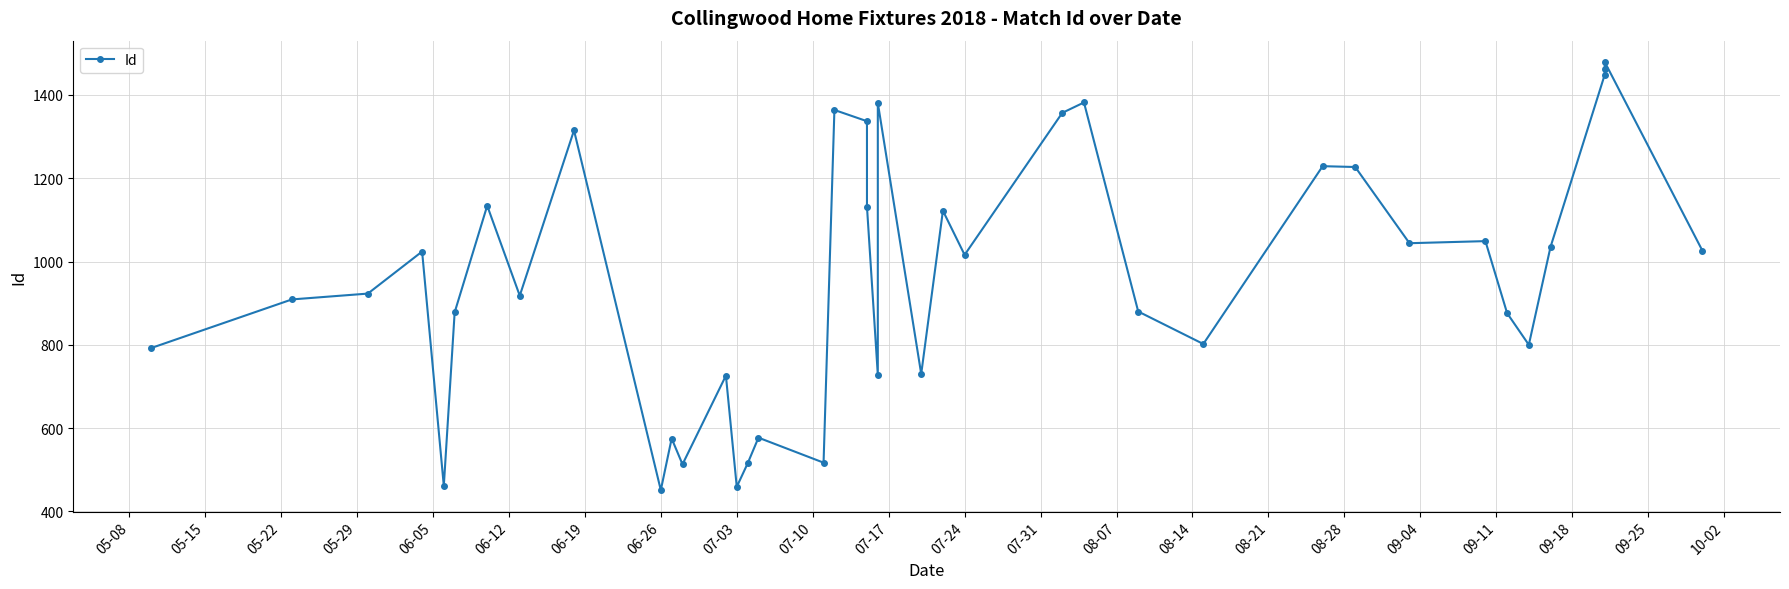

Is this an area chart (filled region under the line)?

No